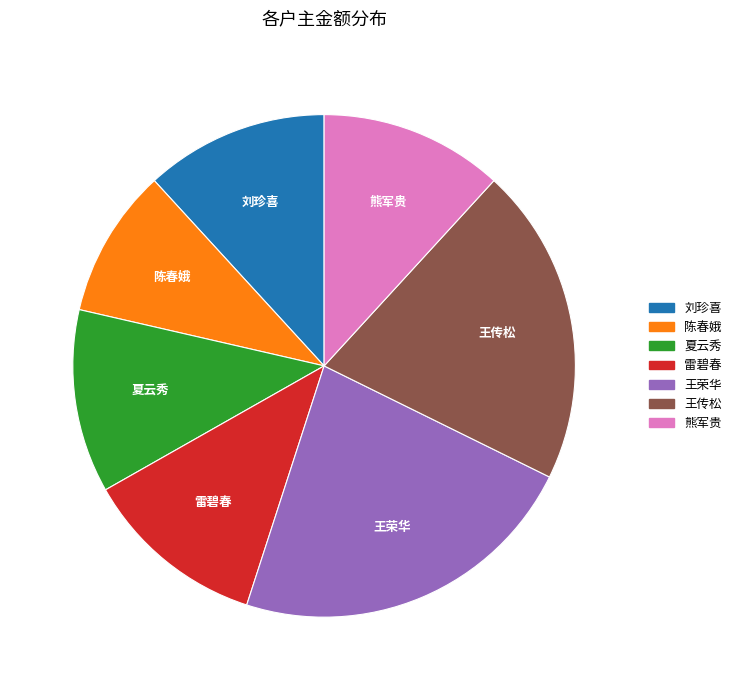

The 雷碧春 slice represents 12% of the pie. True or false?

True